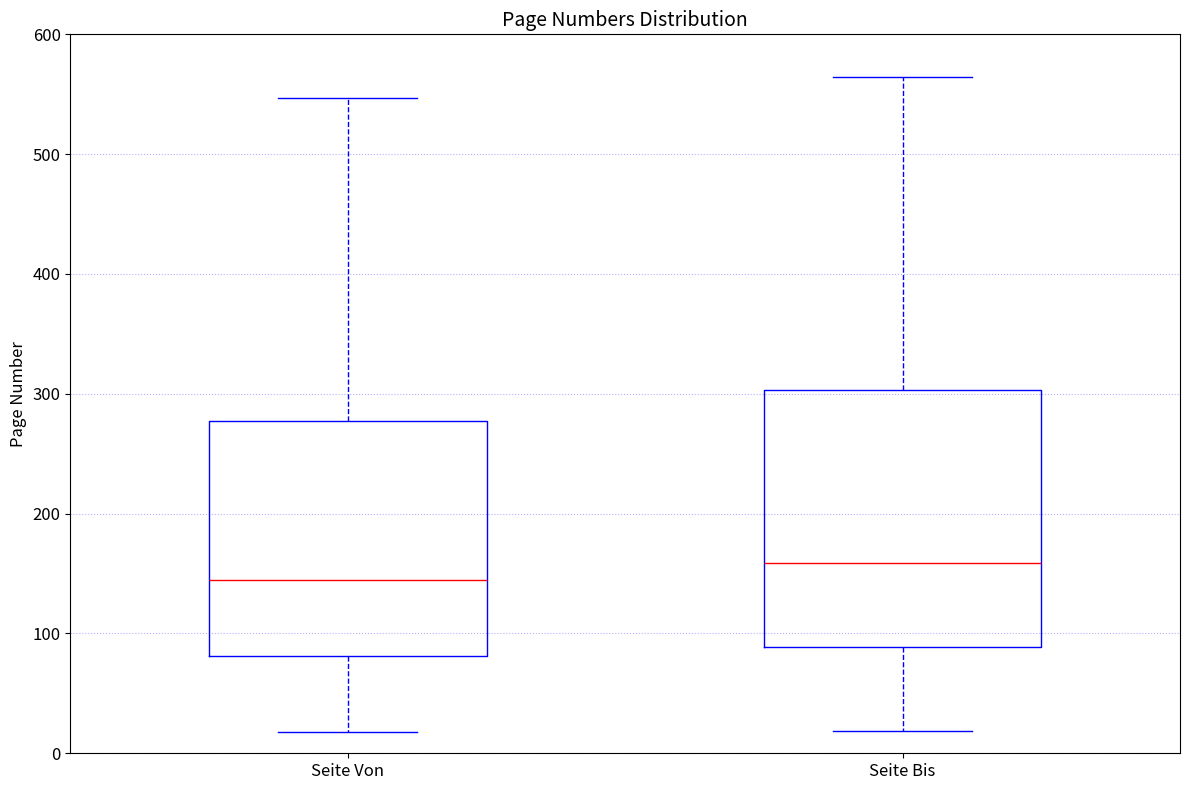

Which box has the lowest median line?

Seite Von